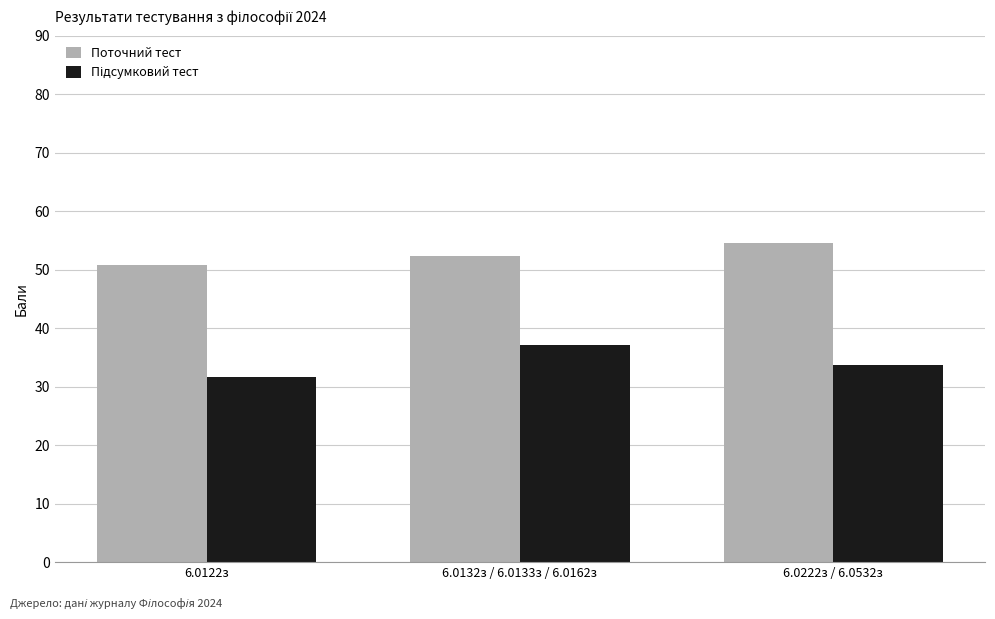

Which category has the lowest value in the Поточний тест series?

6.0122з